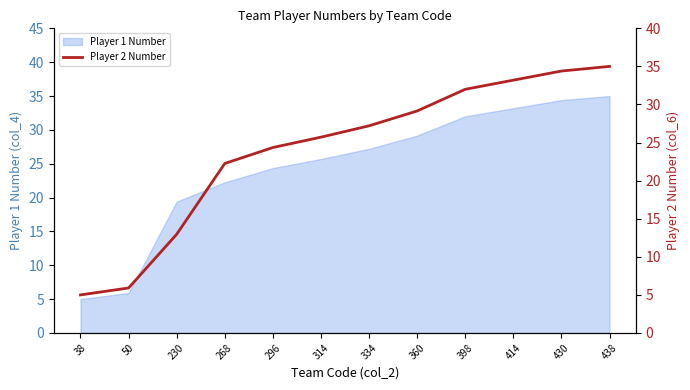

Reading left to right, transcribe all the data shown in this chart.

5.0	5.9	13.0	22.3	24.4	25.7	27.2	29.1	32.0	33.2	34.4	35.0